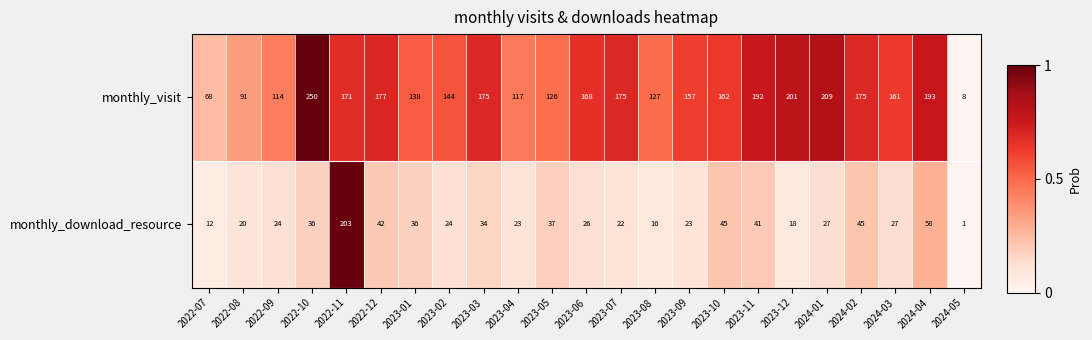

Count the number of data series in this chart.

2